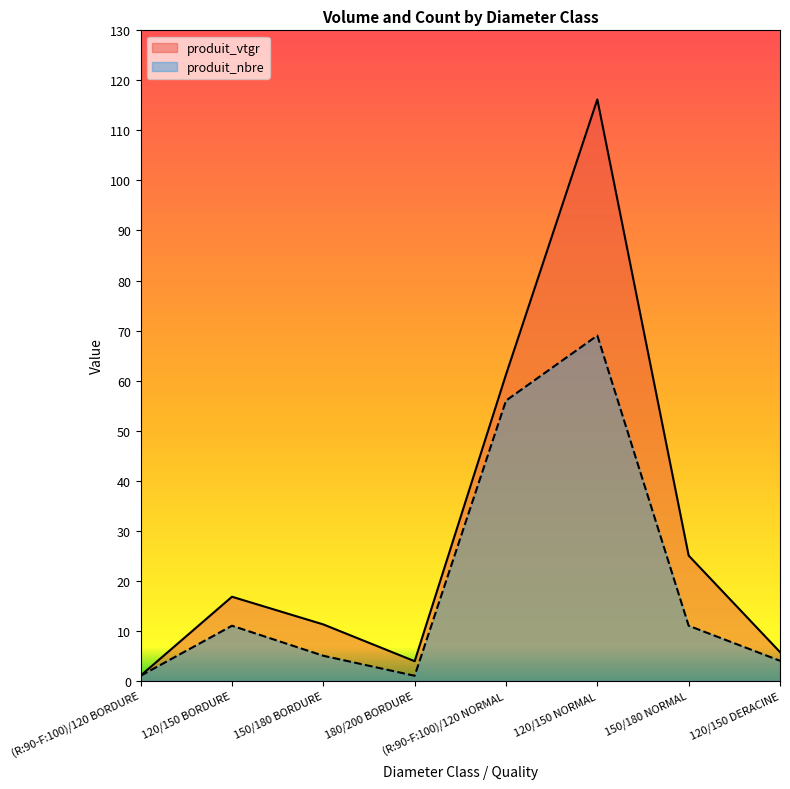

In produit_vtgr, how many points are lower than both neighbors (excluding endpoints)?

1